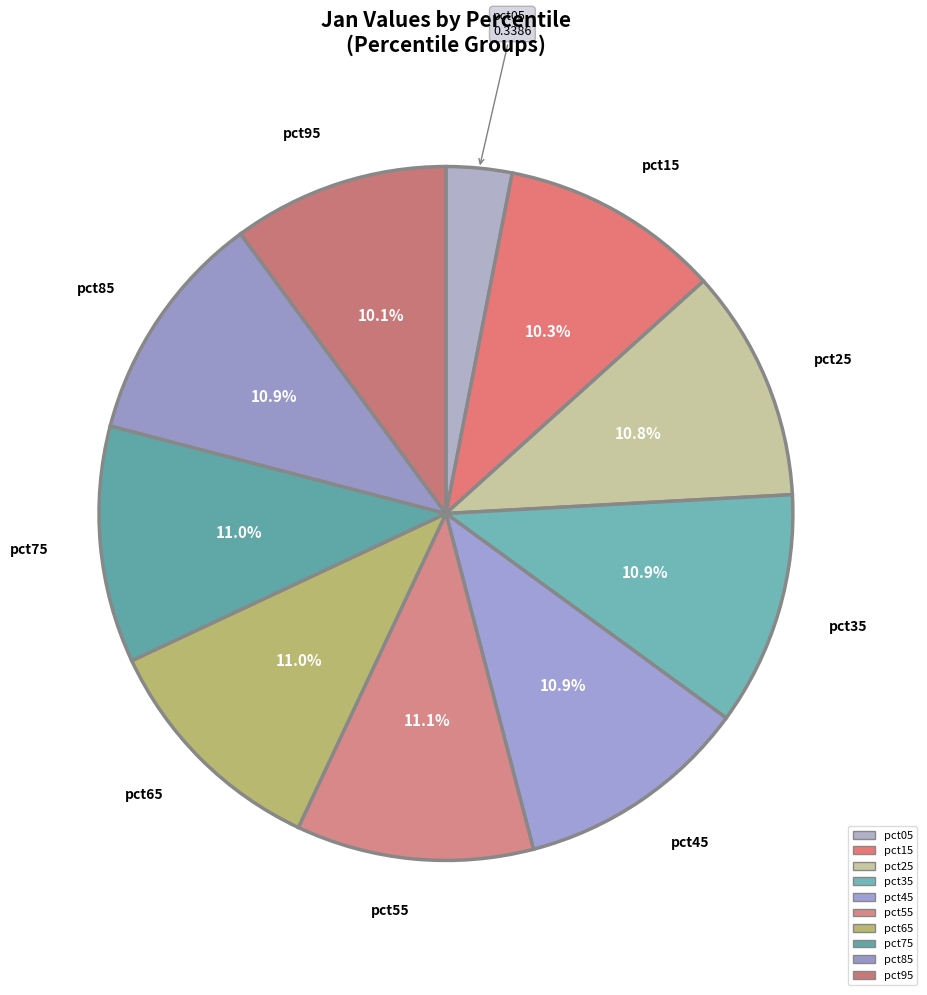

What percentage is the pct55 slice, to the nearest percent?

11%